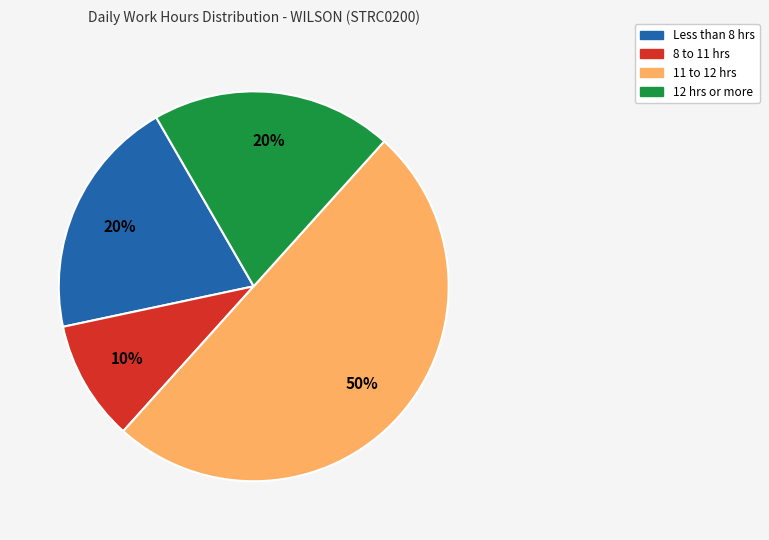

To the nearest percent, what is the average slice percentage?

25%